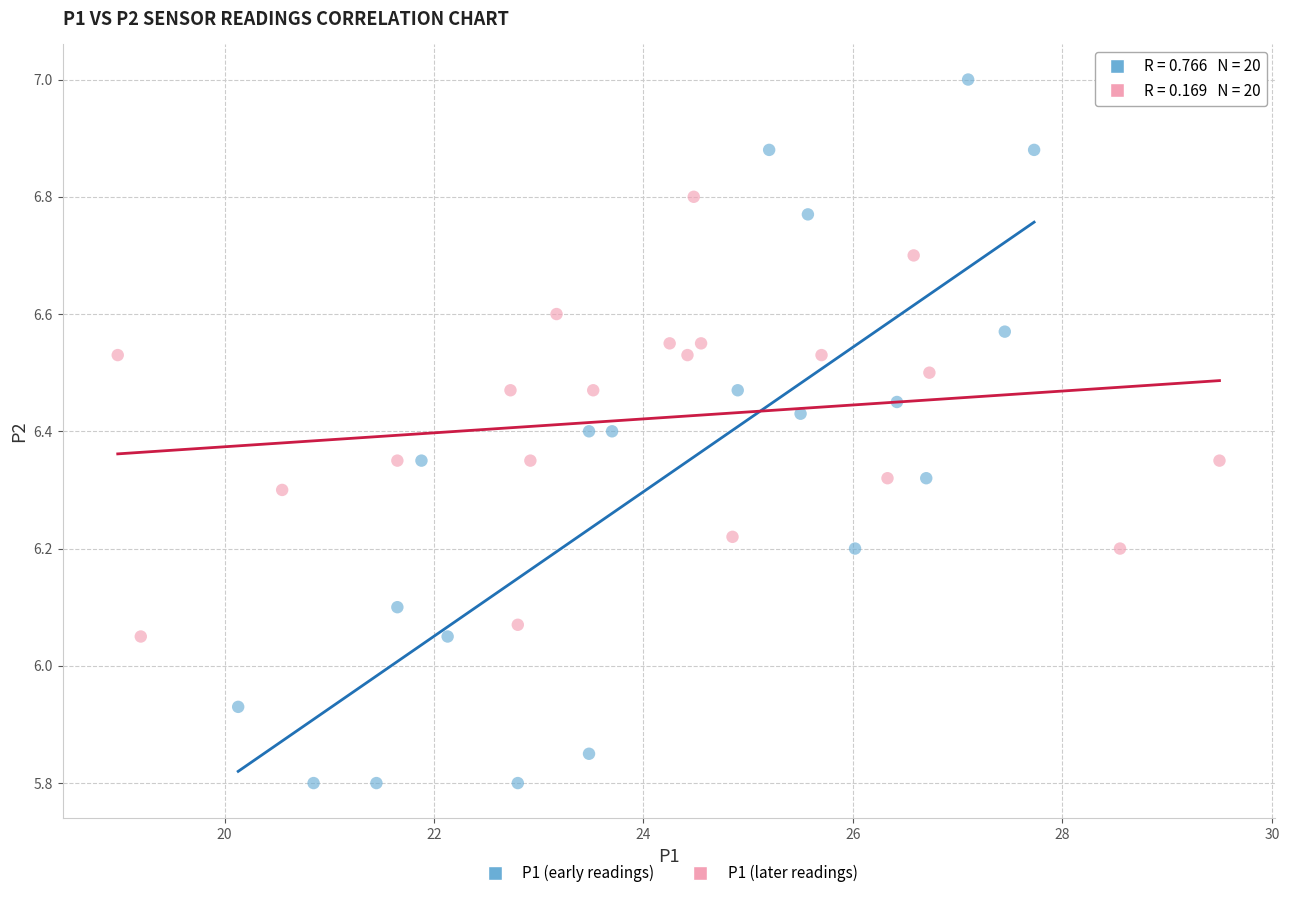

Which series reaches the maximum Y coordinate?

P1 (early readings)